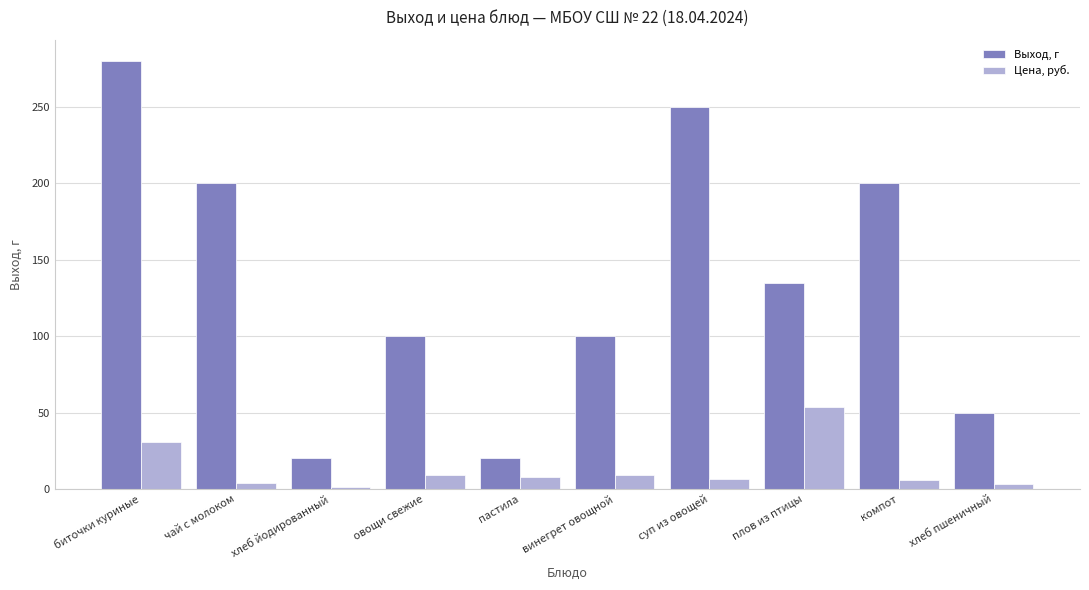

The Цена, руб. series shows 53.4 at плов из птицы. True or false?

True